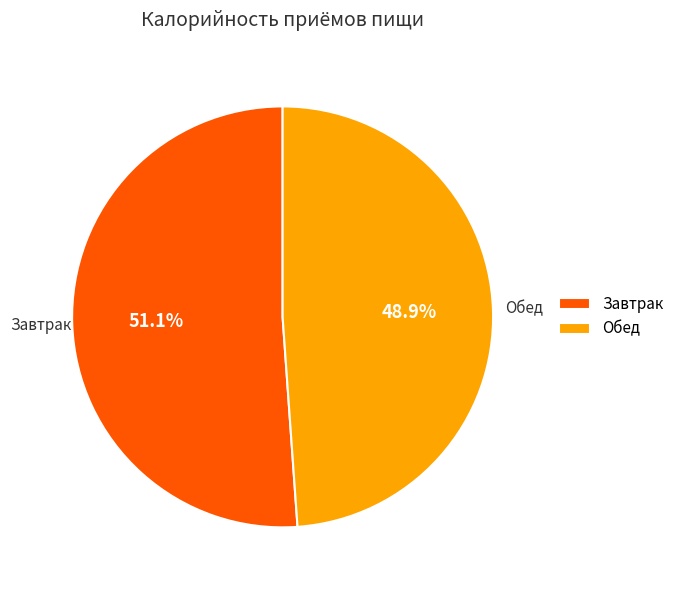

What is the largest slice in the pie chart?

Завтрак